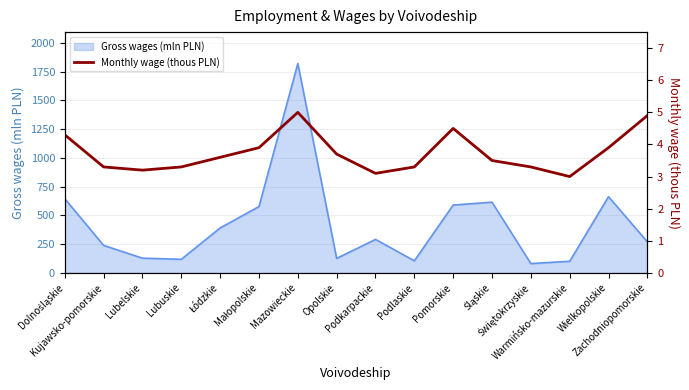

Where is the data nearest to the value 4?

Małopolskie